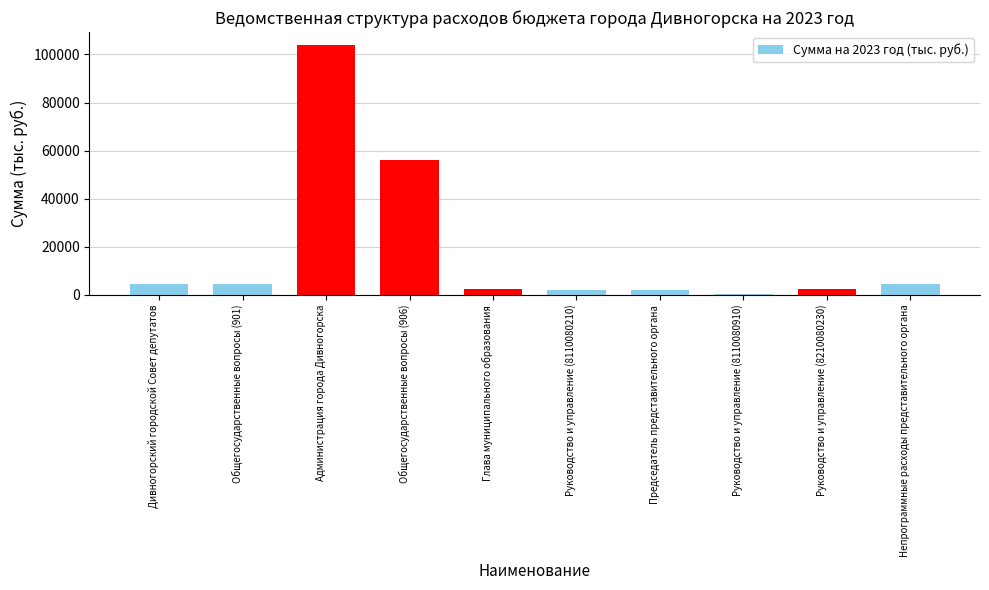

What is the label of the 8th bar from the right?

Администрация города Дивногорска